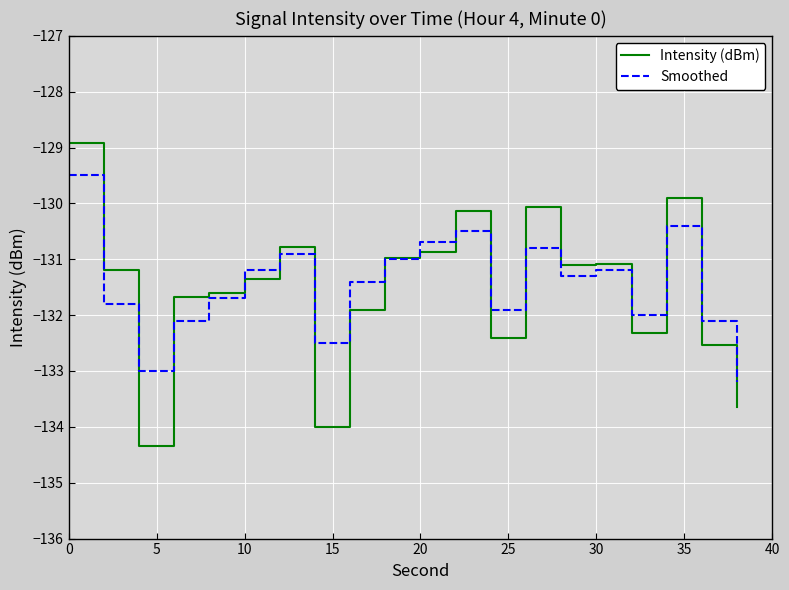

Which series has the widest spread of values?

Intensity (dBm)